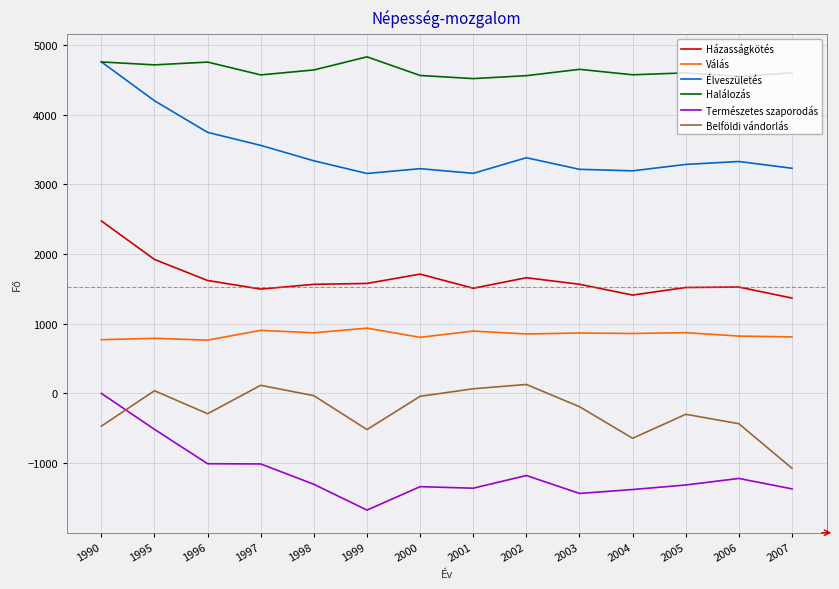

True or false: Természetes szaporodás and Élveszületés cross at least once.

False